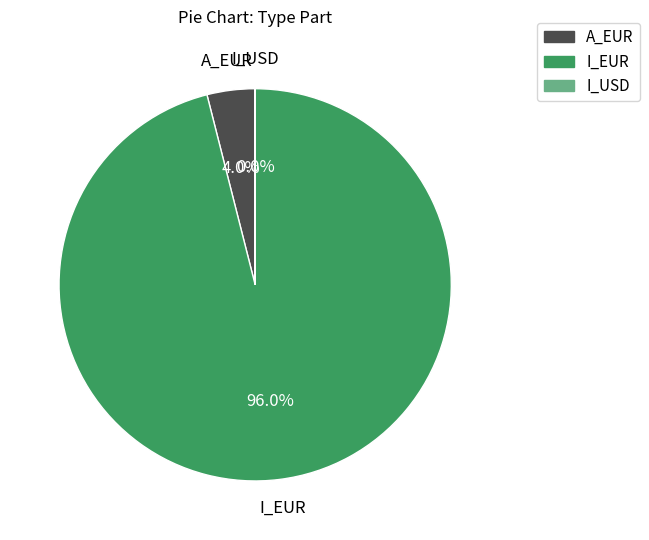

Between A_EUR and I_EUR, which is larger?

I_EUR